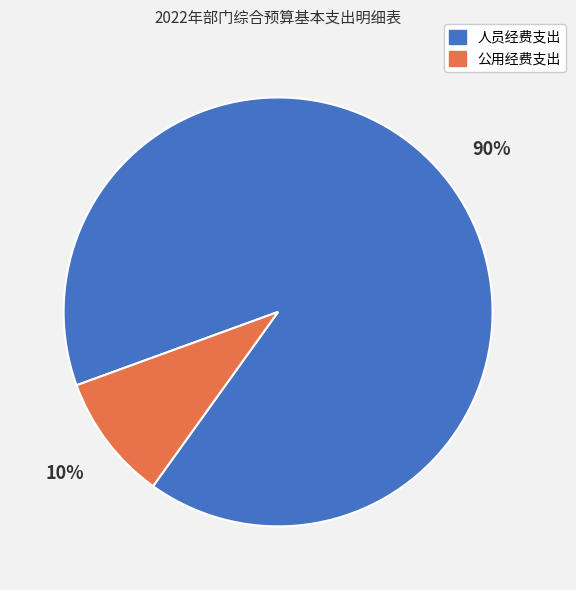

To the nearest percent, what is the combined percentage of 人员经费支出 and 公用经费支出?

100%